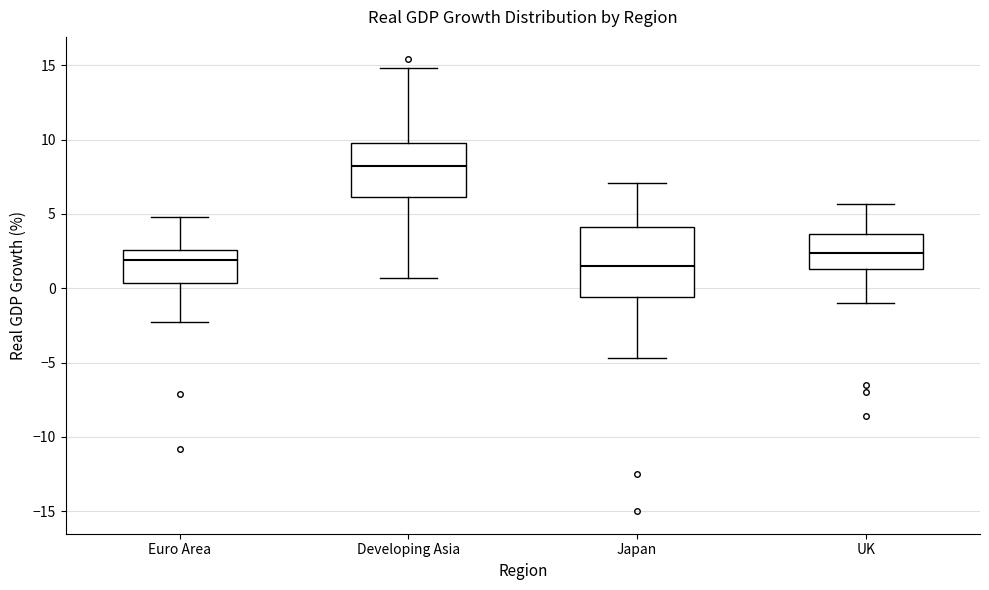

Where is the lower edge of the box for UK on the y-axis? The values are not printed on the chart, so give them approximately, as read against the axis.

1.5